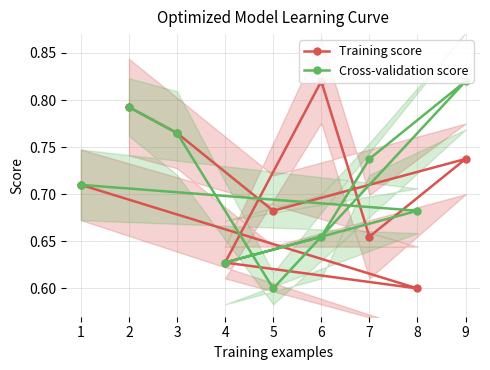

How many lines are shown in the chart?

2